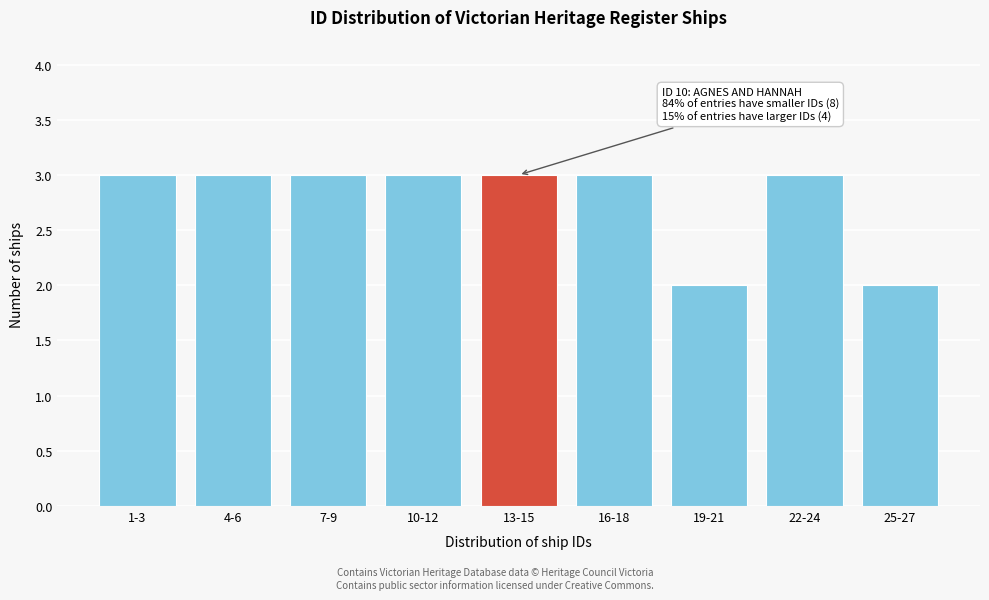

Reading left to right, what are all the values shown in this chart?

3	3	3	3	3	3	2	3	2